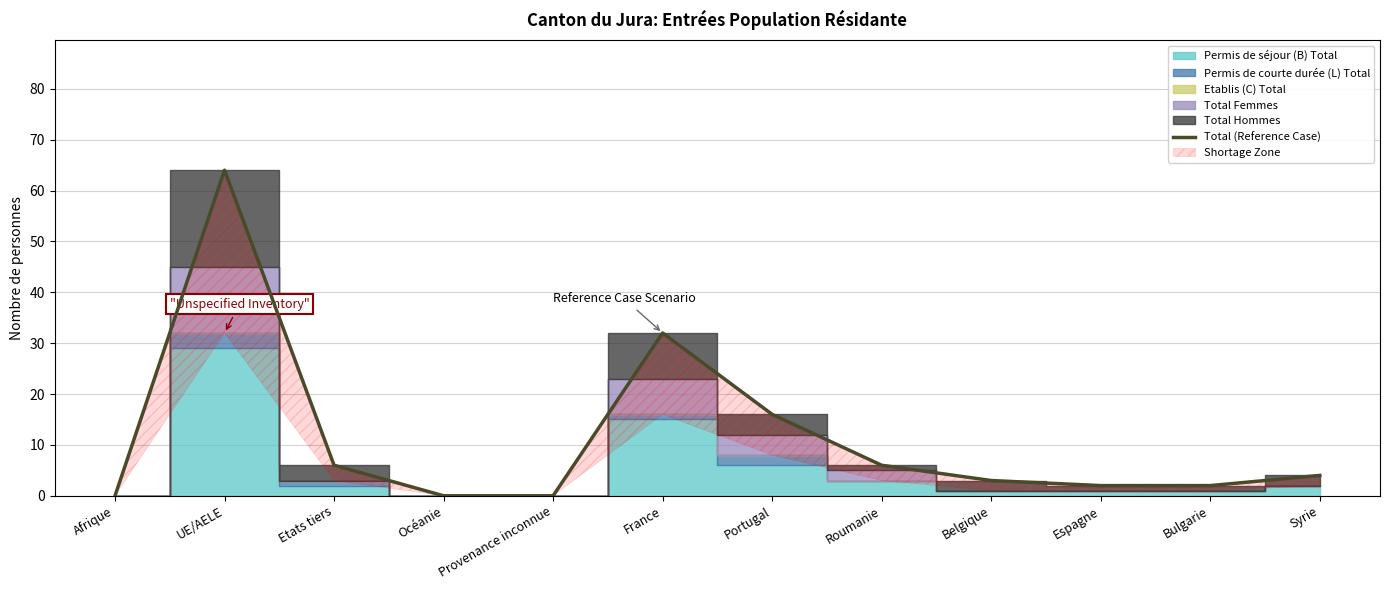

True or false: the data shows 2 at Bulgarie.

True